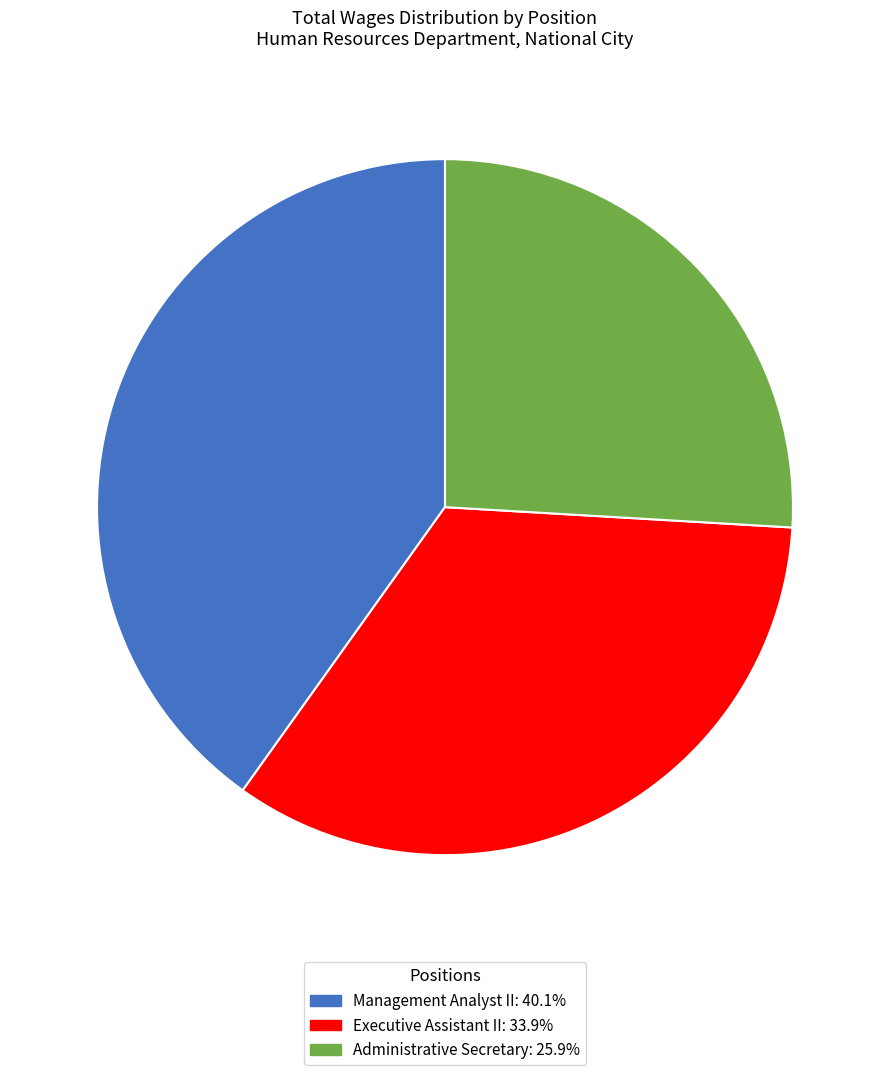

Is Administrative Secretary the majority of the pie?

No